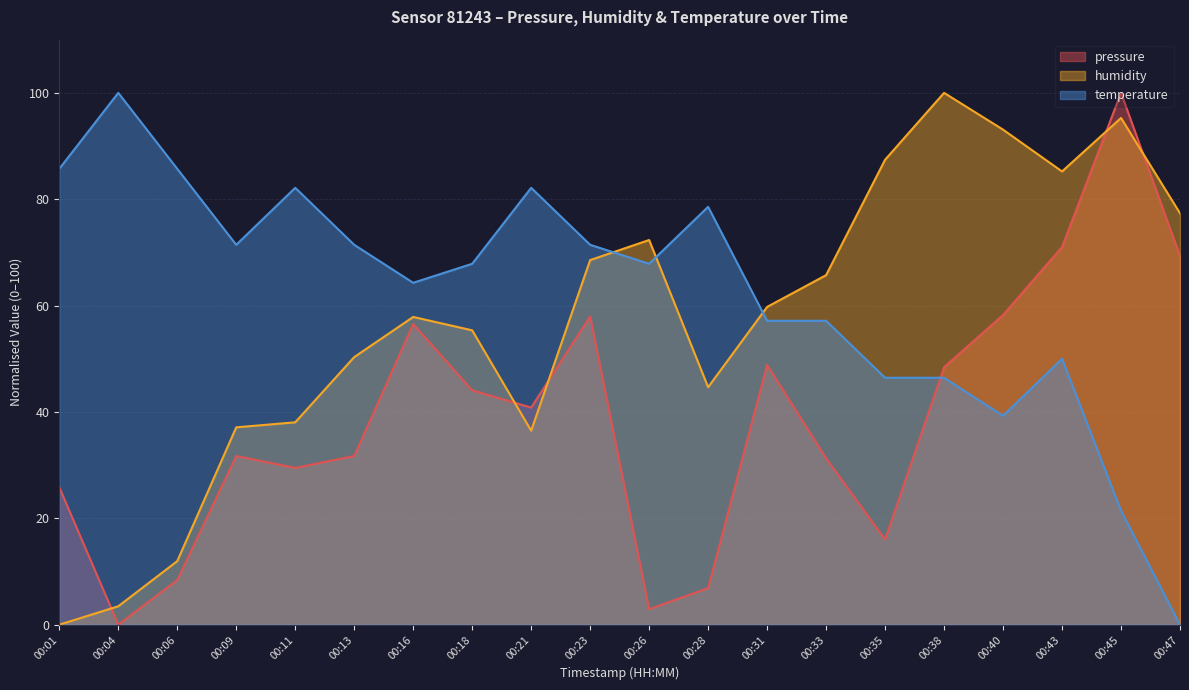

Between which two adjacent categories do temperature and humidity first intersect?

00:23 and 00:26